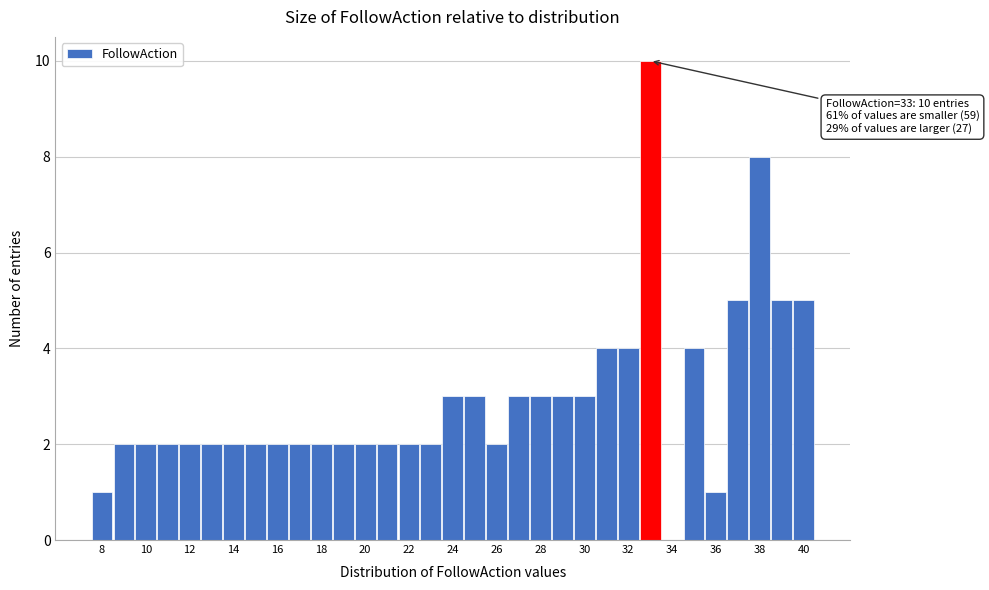

Which range on the x-axis has the tallest bar?

32.5 to 33.5